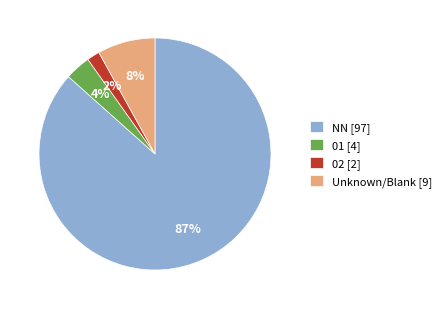

Rank the categories by value from lowest to highest.

02 [2], 01 [4], Unknown/Blank [9], NN [97]